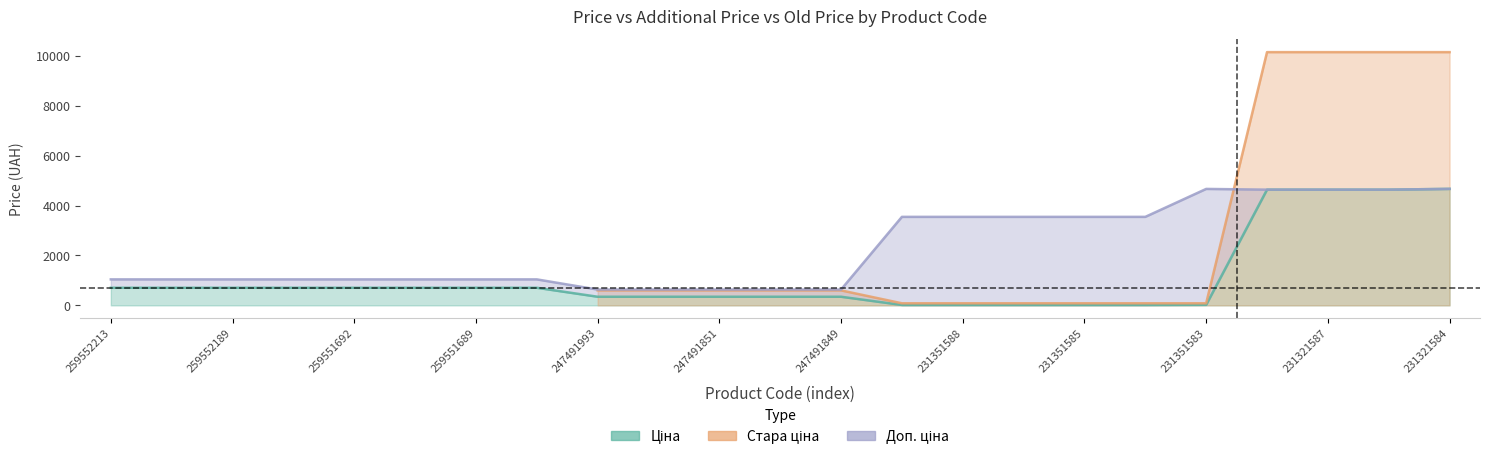

Read the Доп. ціна value at 247491849.

634.0